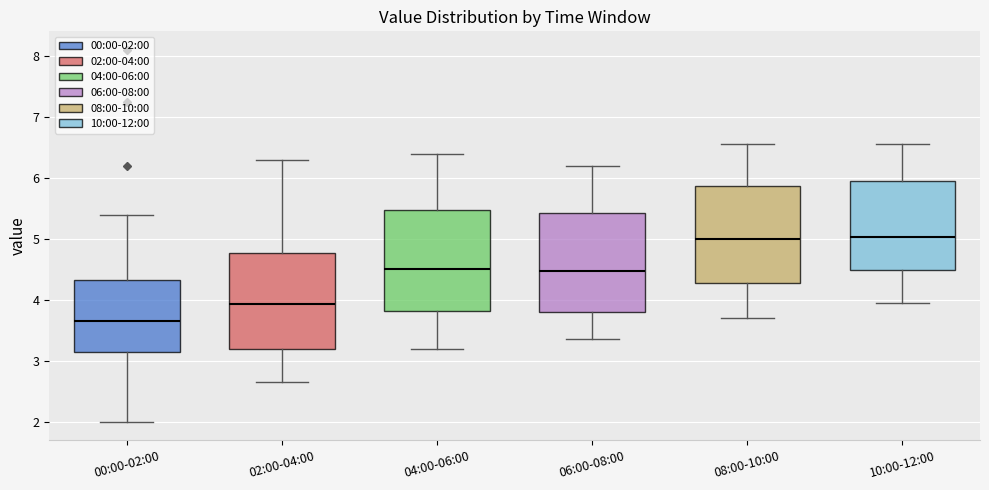

Reading left to right, transcribe this box plot: for each box, give where its median line is, the range the box spans, and where its two whiskers end, as read against the y-axis. The values are not printed on the chart, so give them approximately, as read against the axis.

00:00-02:00: median 3.7, box 3.2 to 4.3, whiskers 2.0 to 5.4
02:00-04:00: median 3.9, box 3.2 to 4.8, whiskers 2.7 to 6.3
04:00-06:00: median 4.5, box 3.8 to 5.5, whiskers 3.2 to 6.4
06:00-08:00: median 4.5, box 3.8 to 5.4, whiskers 3.4 to 6.2
08:00-10:00: median 5.0, box 4.3 to 5.9, whiskers 3.7 to 6.6
10:00-12:00: median 5.0, box 4.5 to 6.0, whiskers 4.0 to 6.6